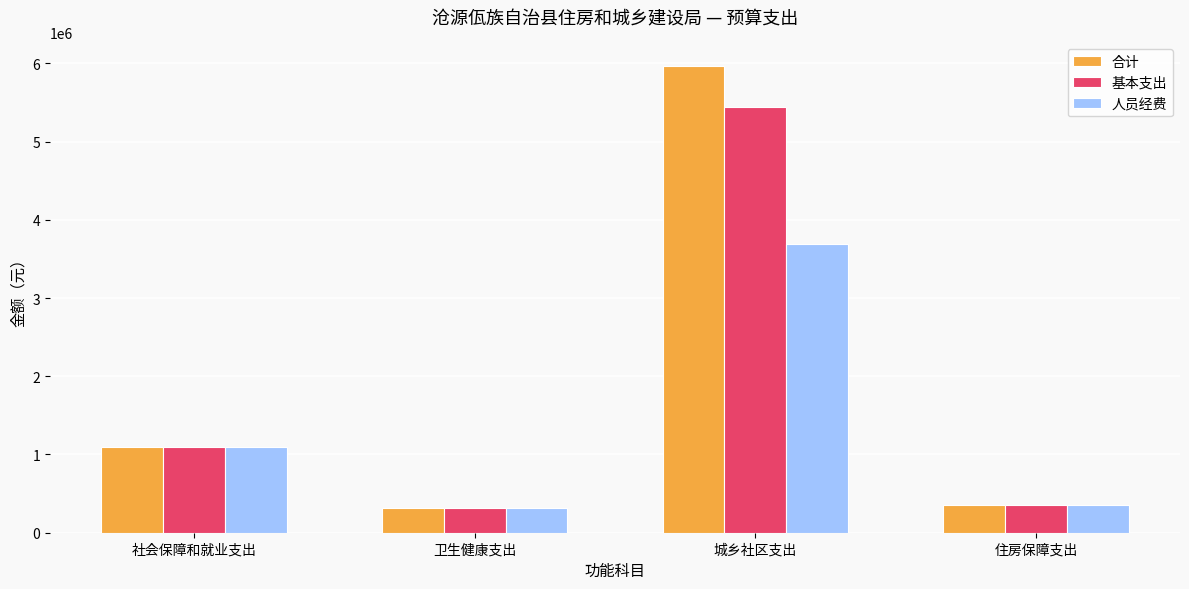

The 基本支出 series shows 5438812.7 at 城乡社区支出. True or false?

True